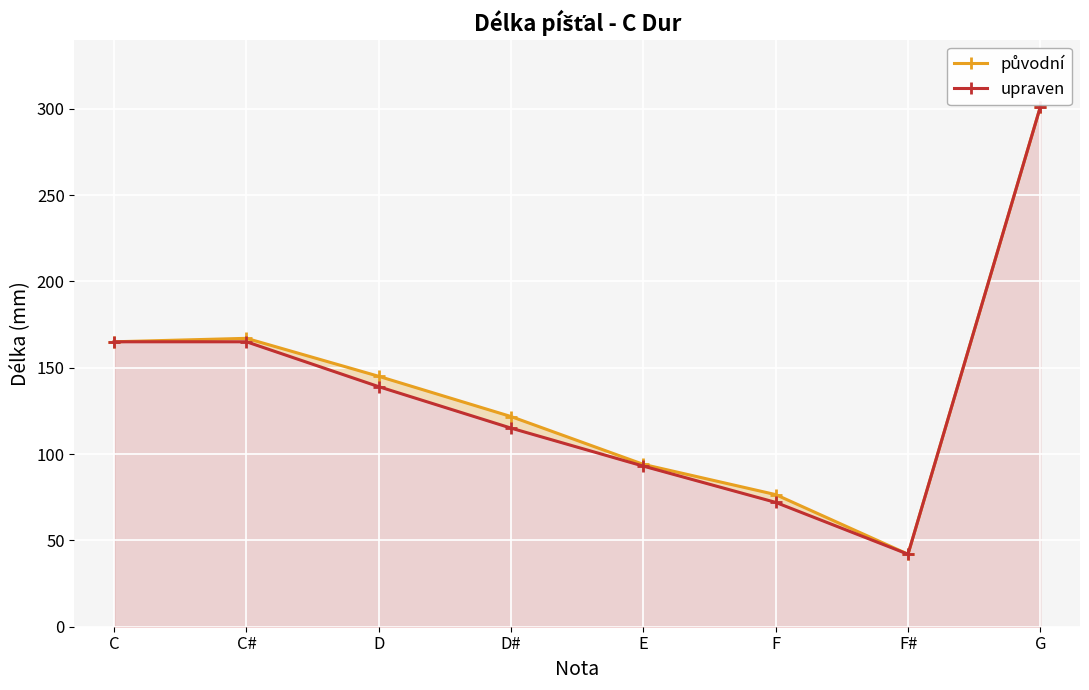

Rank the series by their average value, from lowest to highest.

upraven, původní